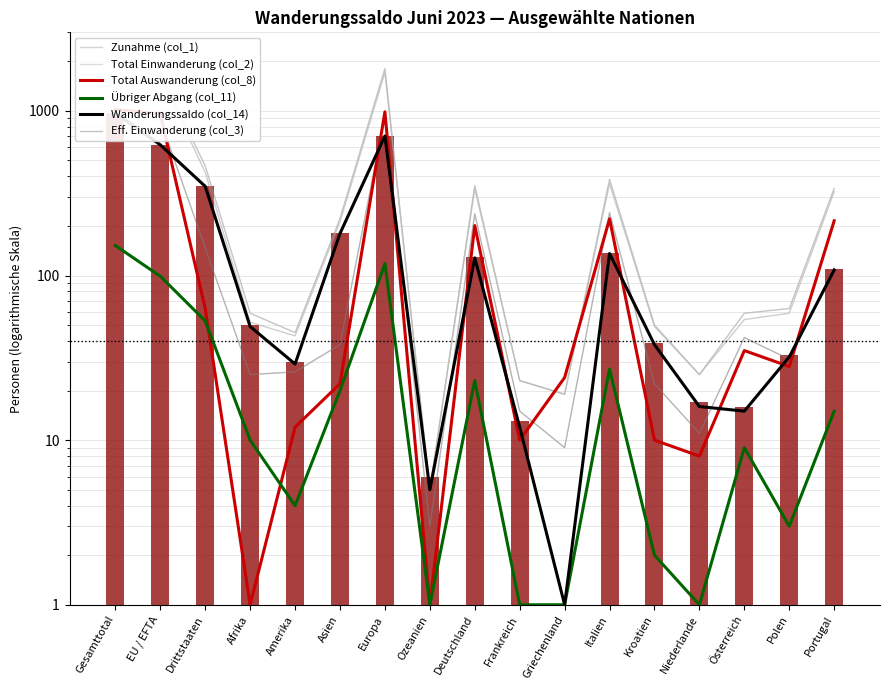

The value of Zunahme (col_1) at Drittstaaten is 464. True or false?

True